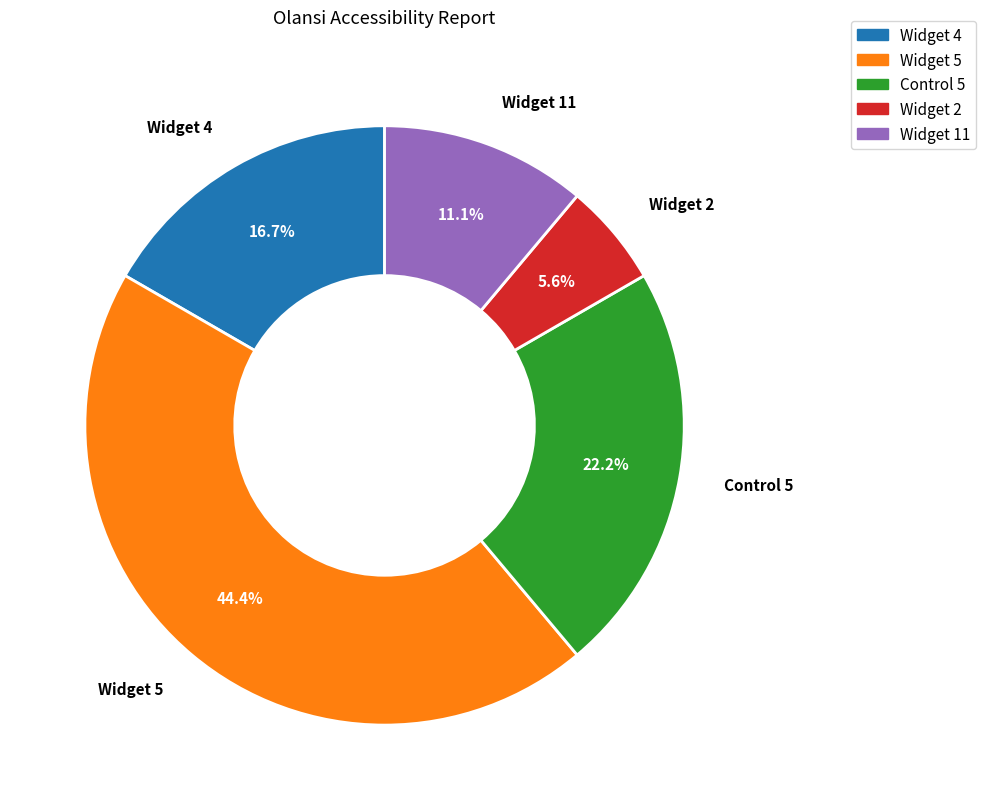

Is there a majority slice in this chart?

No